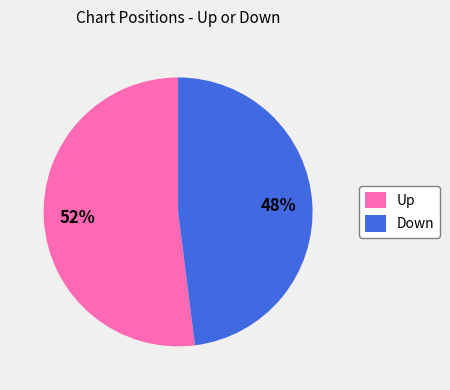

Which category has the biggest portion of the pie?

Up